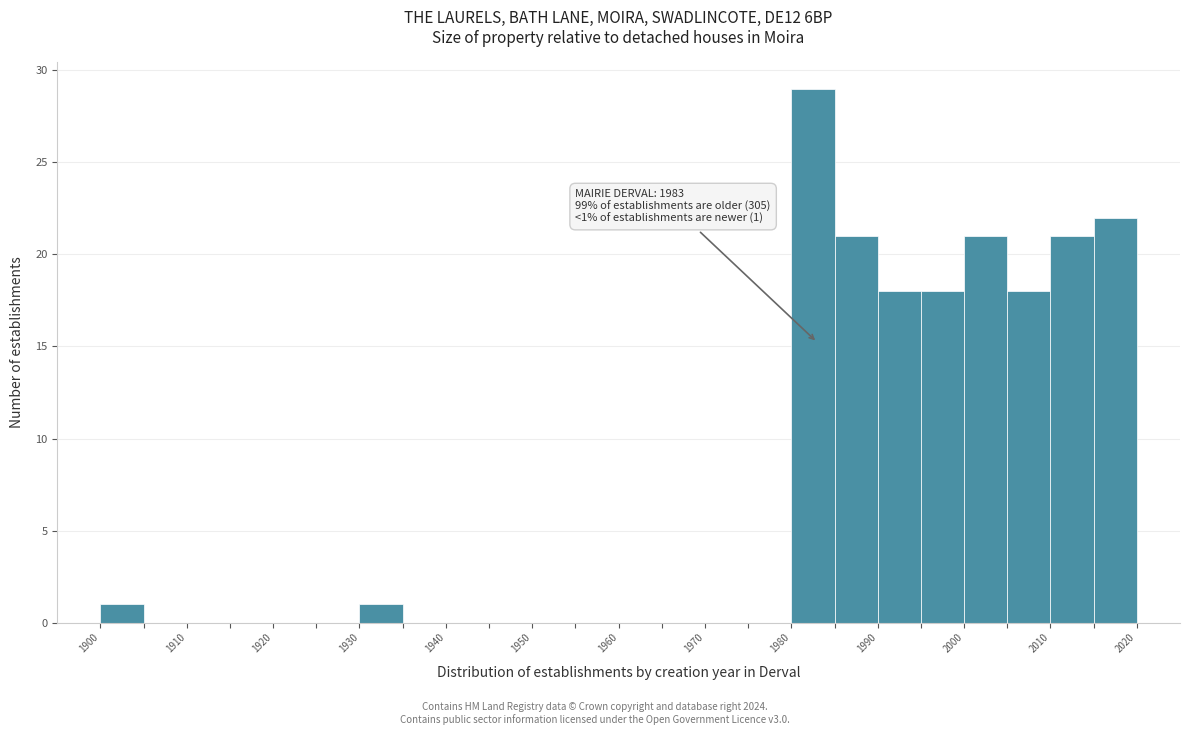

Which range on the x-axis has the tallest bar?

1980 to 1985